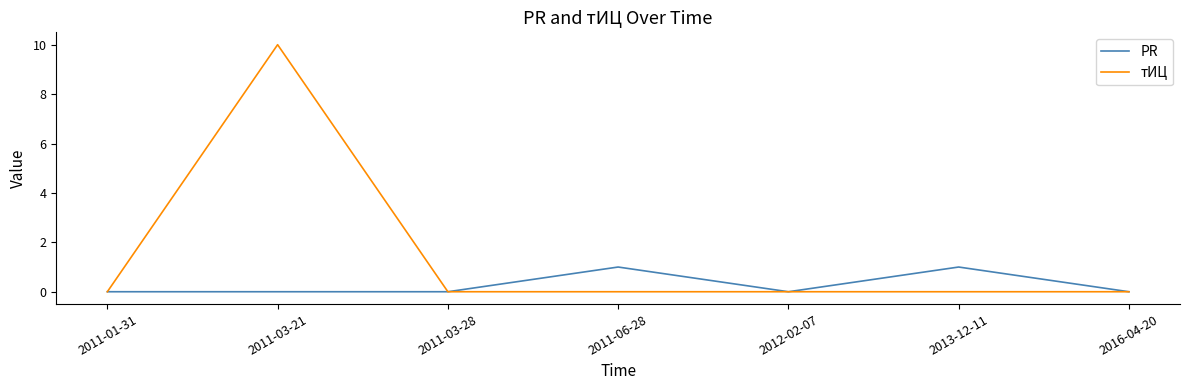

What is the difference between the maximum and second lowest values in the тИЦ series?

10